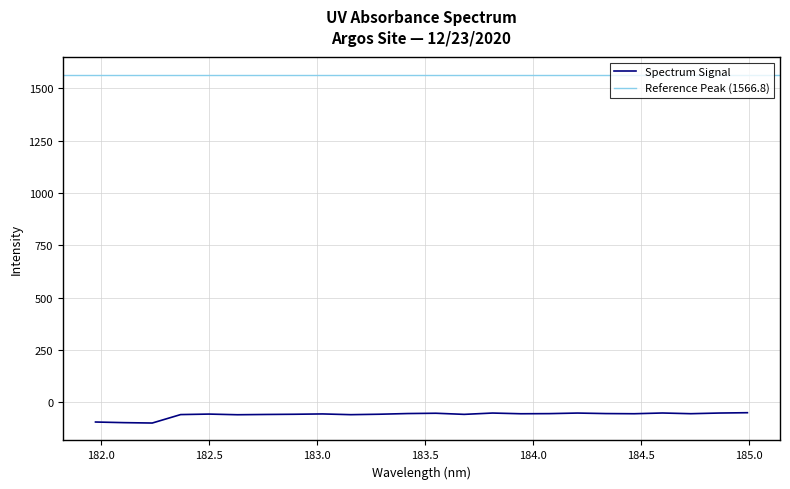

How many data points are above -55?

9